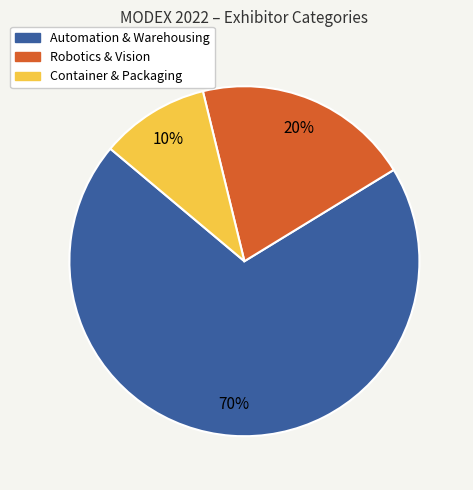

To the nearest percent, what is the difference between the largest and smallest slice percentages?

60%